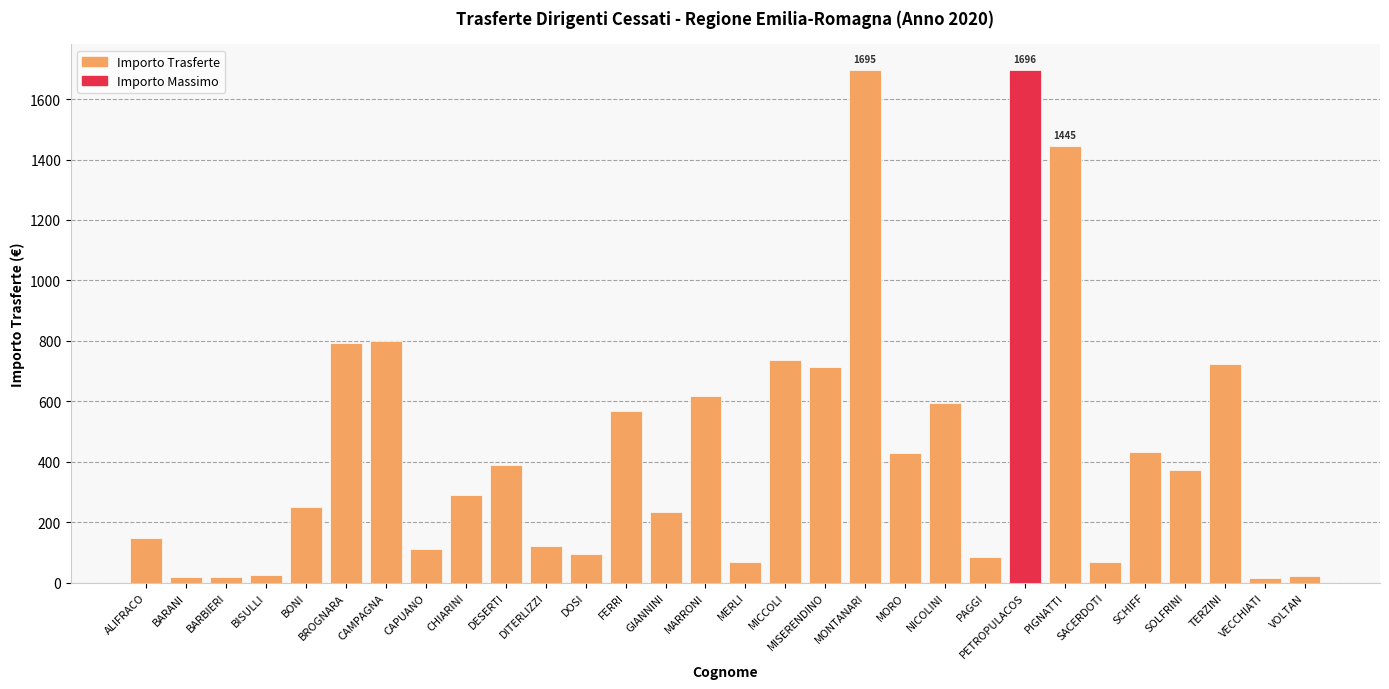

Is it true that the value at PAGGI is 83.2?

True